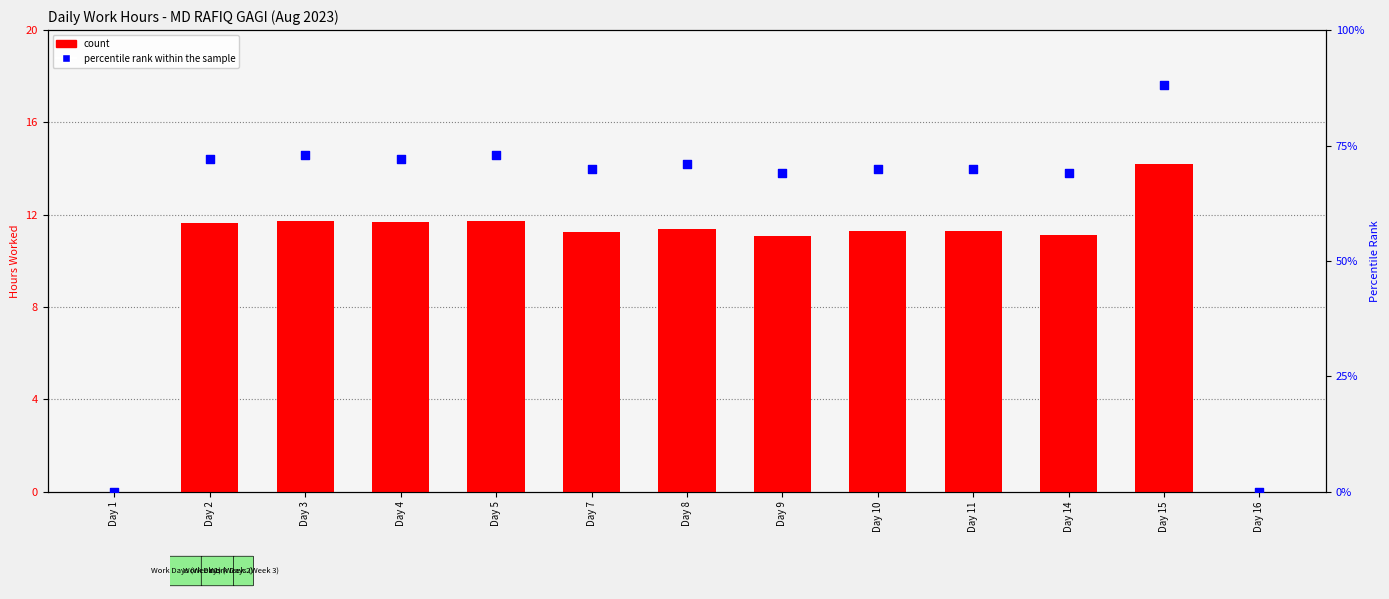

Which series has the widest spread of Y values?

percentile rank within the sample